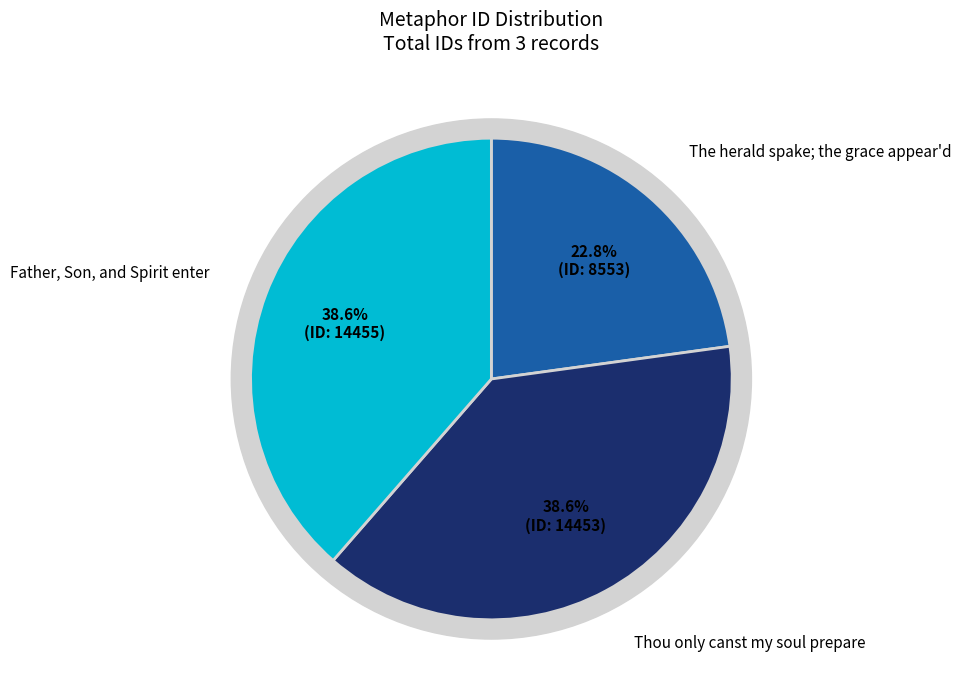

Does any single category account for the majority?

No